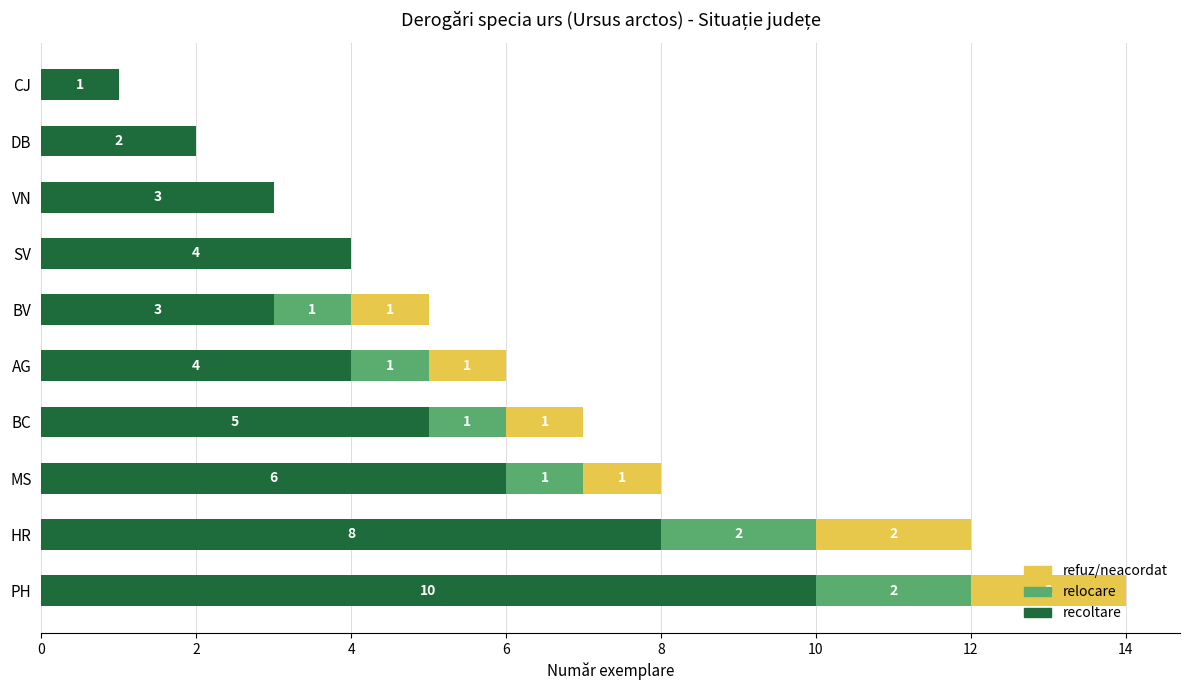

The recoltare series shows 4 at AG. True or false?

True